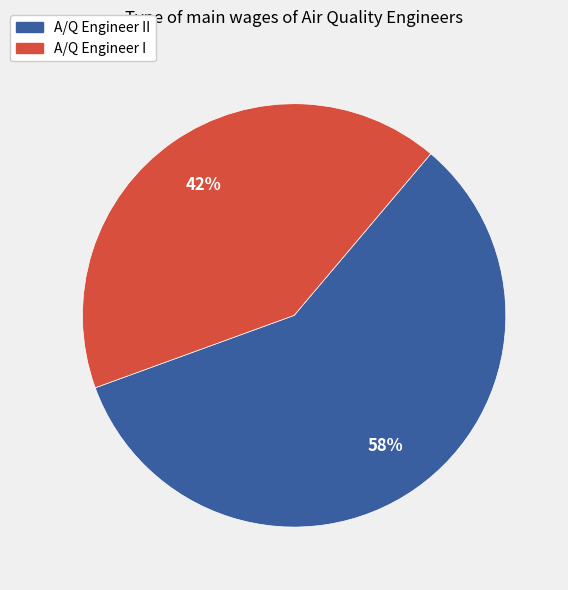

How many segments does this pie chart have?

2